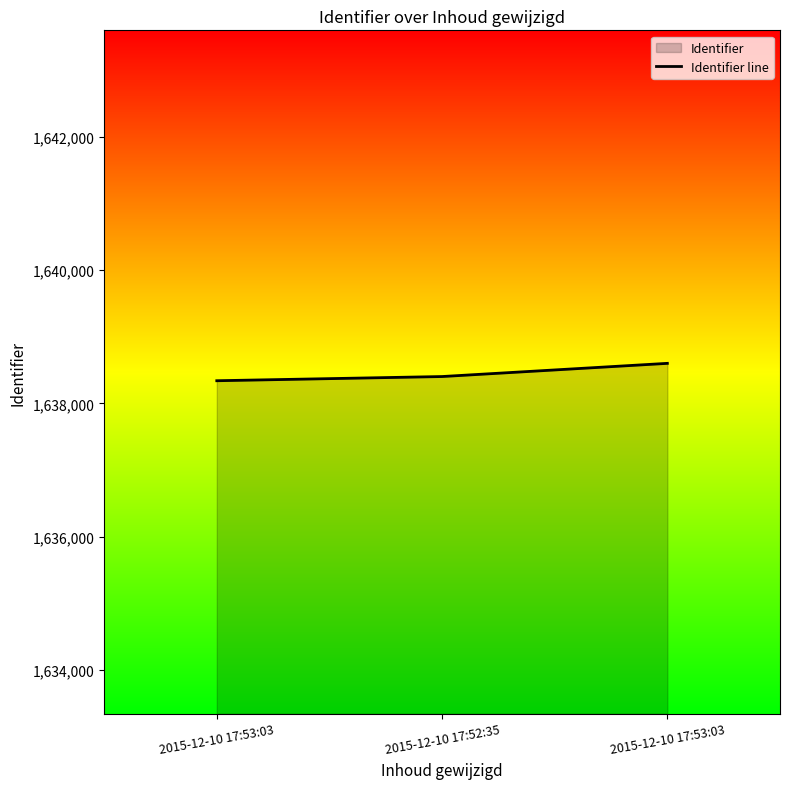

Which has a higher value, 2015-12-10 17:52:35 or 2015-12-10 17:53:03?

2015-12-10 17:53:03